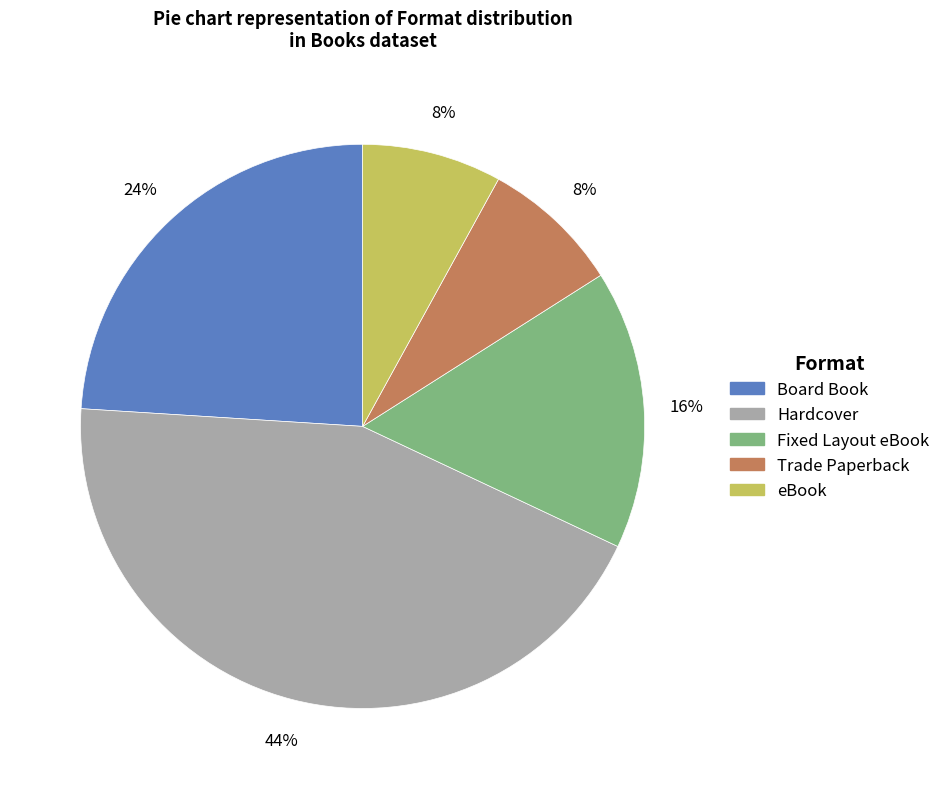

What percentage is the eBook slice, to the nearest percent?

8%